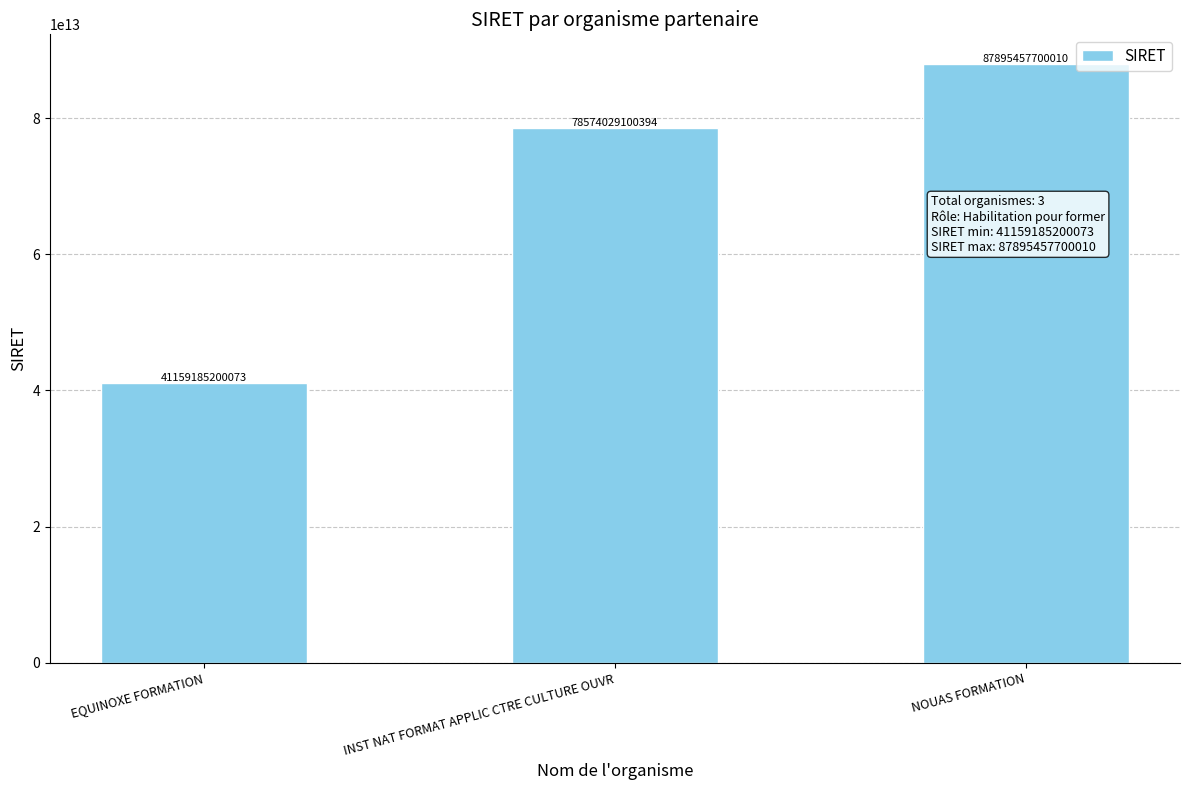

What is the label of the 2nd bar from the left?

INST NAT FORMAT APPLIC CTRE CULTURE OUVR